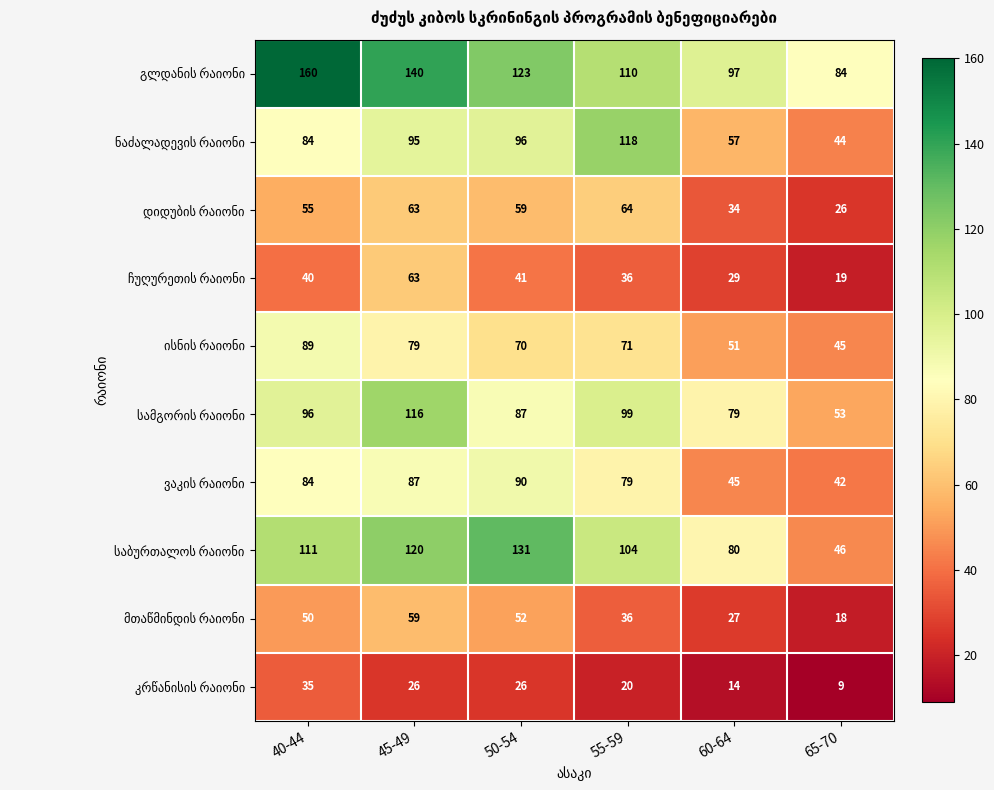

What is the maximum value shown in the chart?

160